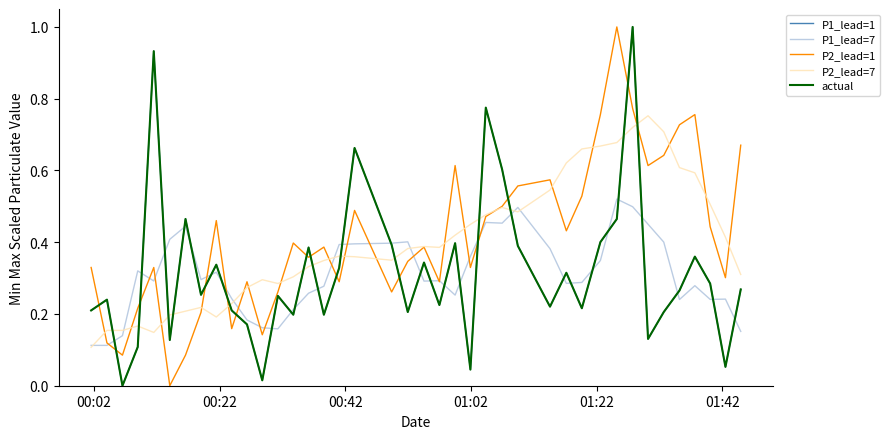

How many interior local peaks does the actual series have?

13